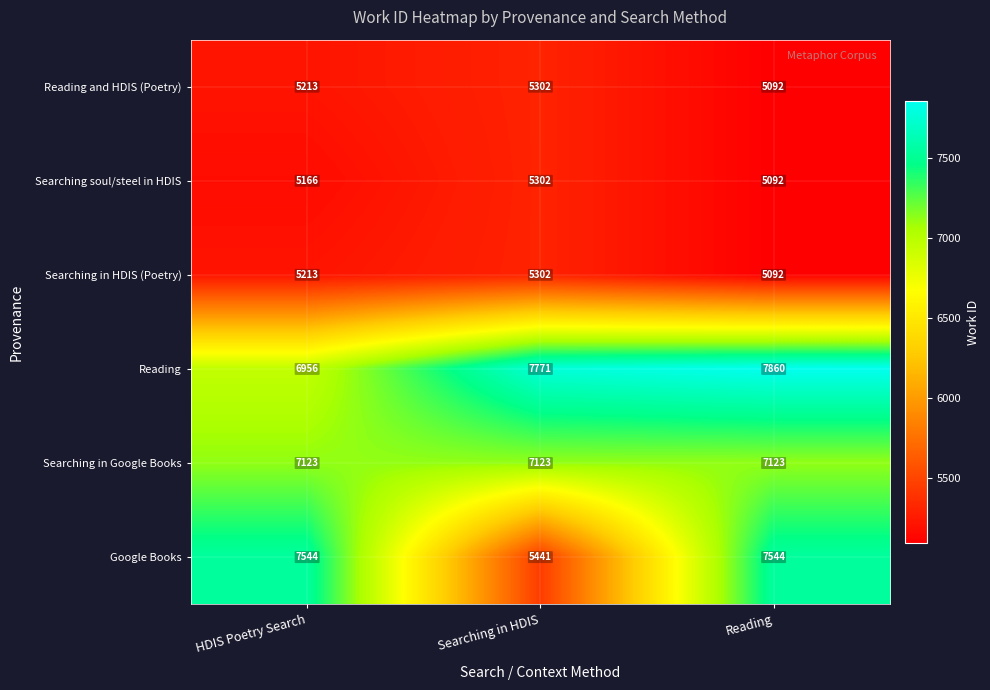

What is the total value across all series at HDIS Poetry Search?

37215